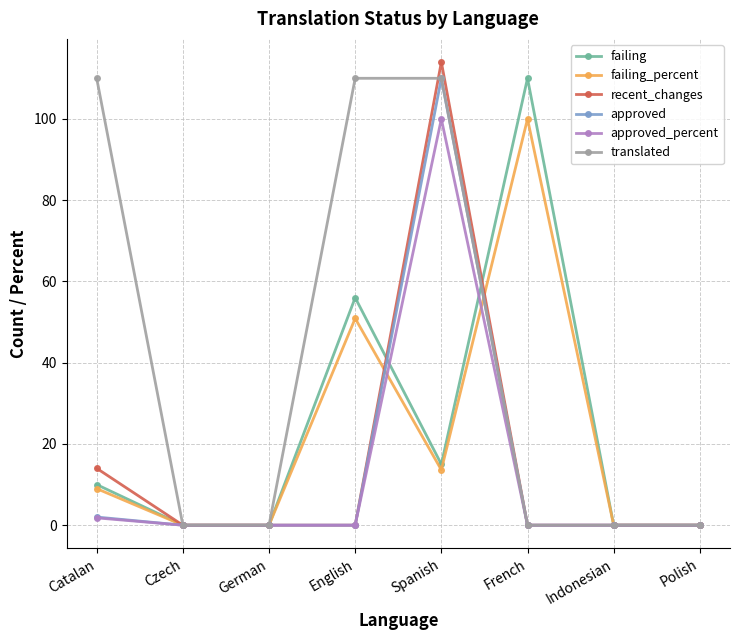

What is the maximum value shown in the chart?

114.0